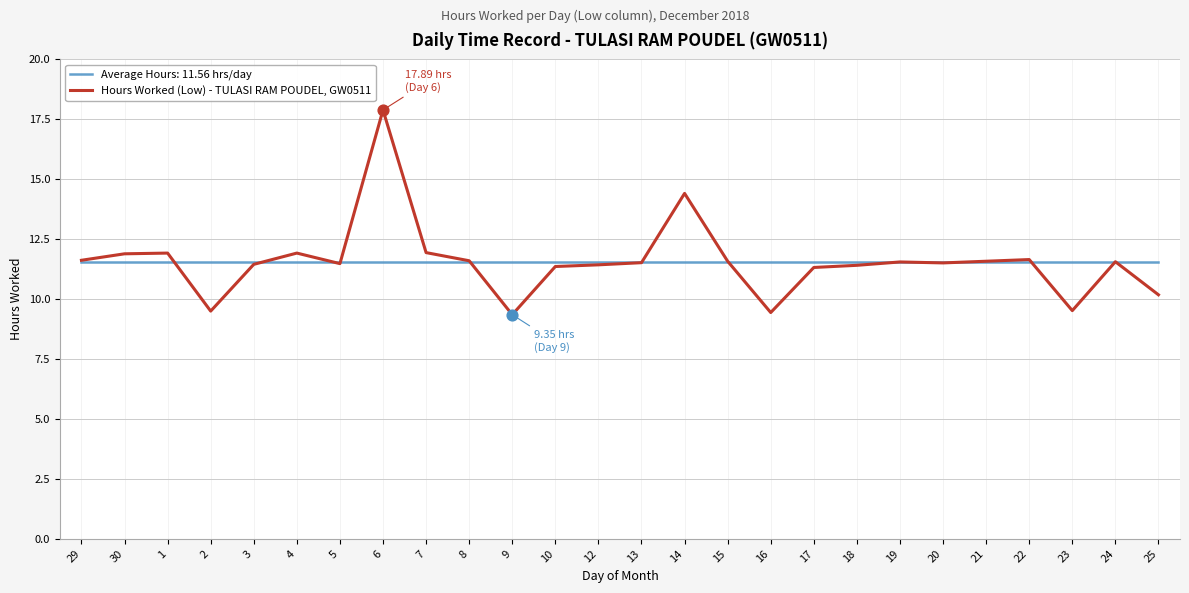

Which series has the largest range (max minus min)?

Hours Worked (Low) - TULASI RAM POUDEL, GW0511